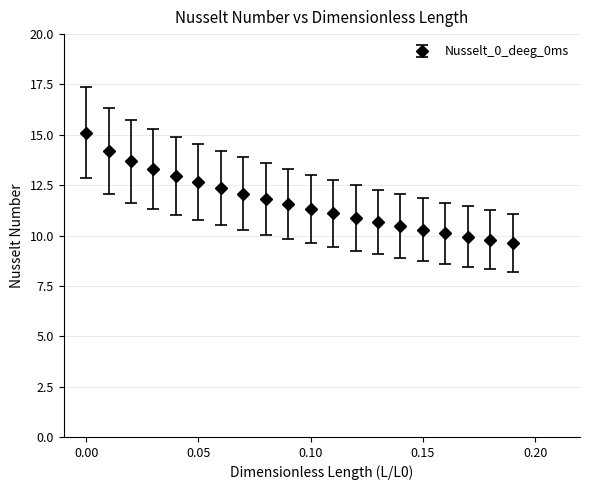

What is the value of the 12th point from the left?

11.1